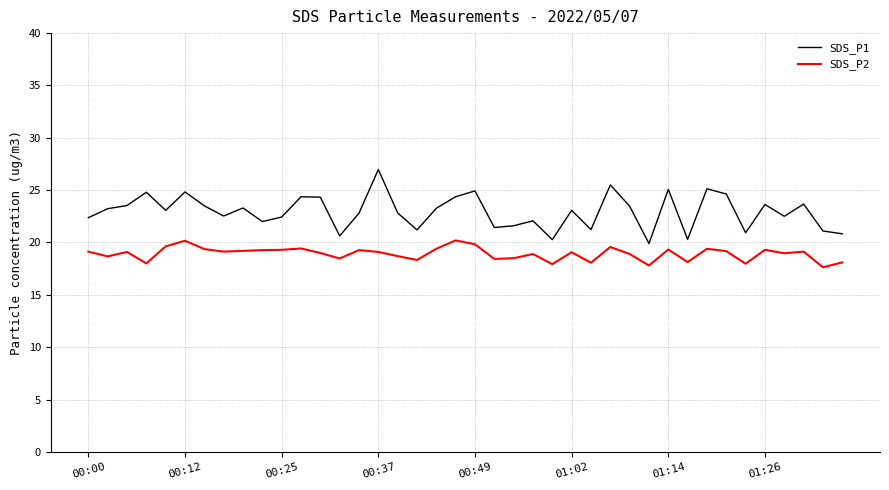

What is the difference between the maximum and minimum values in the SDS_P1 series?

7.1